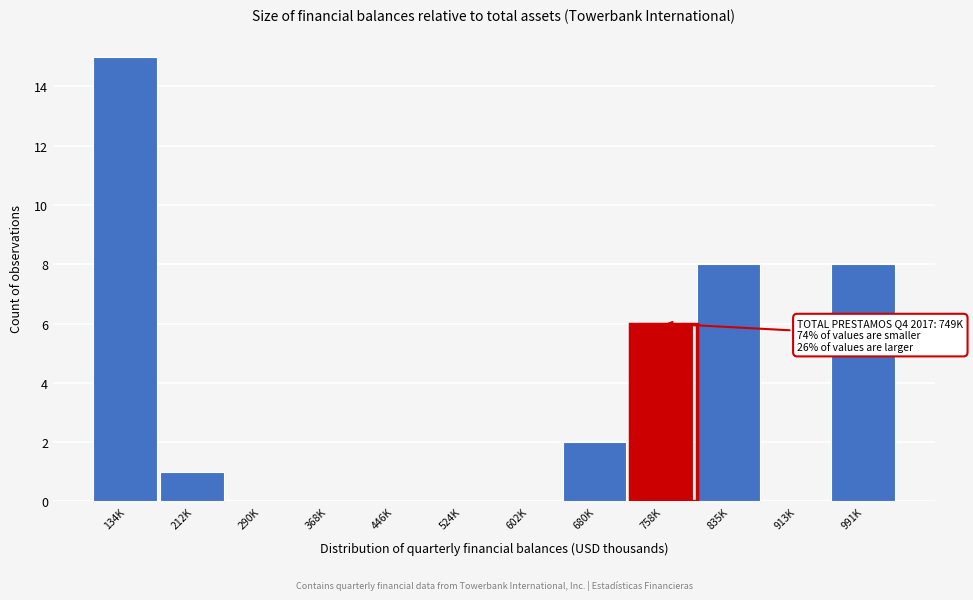

Reading left to right, extract all data points from this chart.

134K=15	212K=1	290K=0	368K=0	446K=0	524K=0	602K=0	680K=2	758K=6	835K=8	913K=0	991K=8